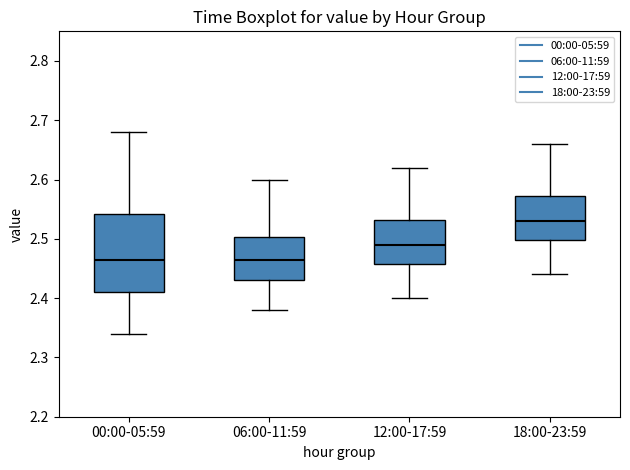

Comparing the boxes themselves (not the whiskers), which one is the tallest?

00:00-05:59